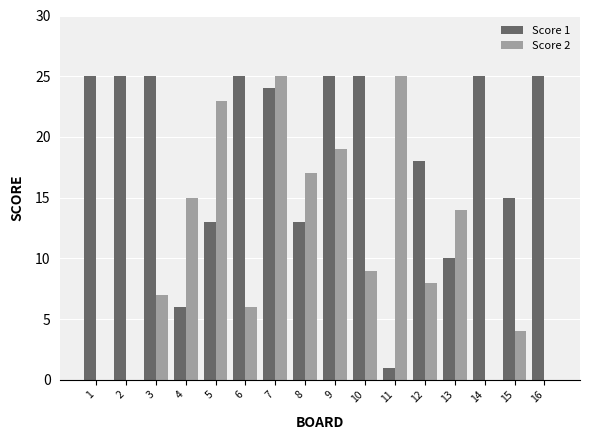

Between 9 and 14, which series saw the biggest shift?

Score 2